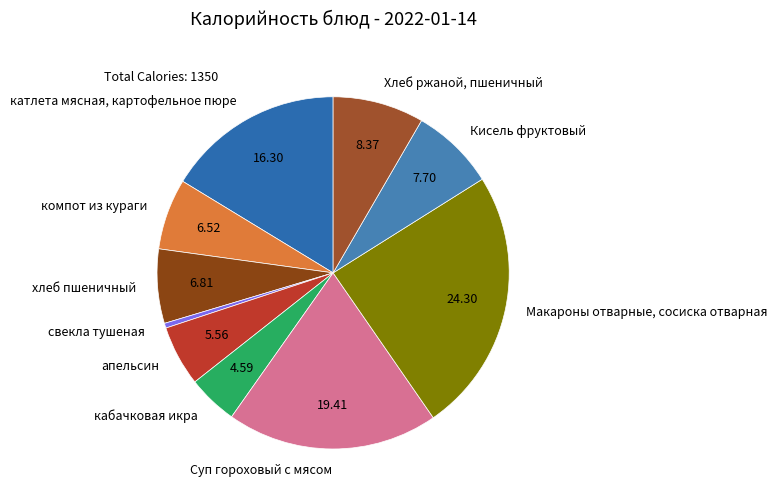

Which slice is the smallest?

свекла тушеная